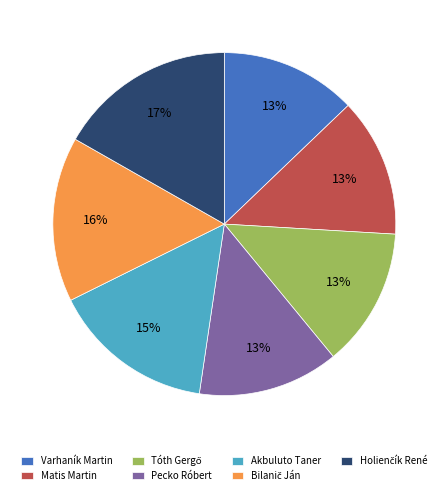

To the nearest percent, what is the average slice percentage?

14%